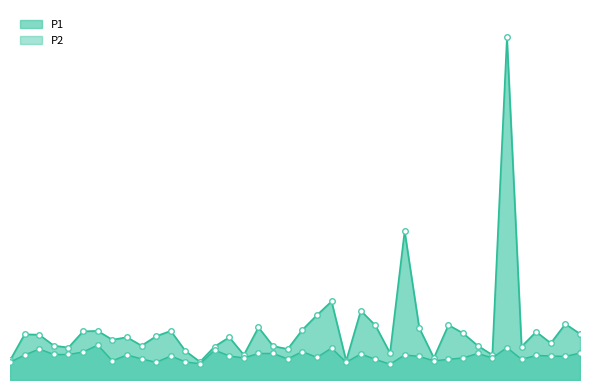

Reading left to right, extract all data points from this chart.

P1: 00:02=1.3	00:04=3.1	00:06=3.1	00:09=2.3	00:11=2.2	00:14=3.3	00:16=3.3	00:19=2.7	00:21=2.9	00:24=2.3	00:26=3.0	00:29=3.3	00:31=2.0	00:33=1.2	00:36=2.3	00:38=2.9	00:41=1.7	00:43=3.6	00:46=2.3	00:48=2.1	00:51=3.4	00:53=4.4	00:56=5.3	00:58=1.3	01:00=4.7	01:03=3.7	01:05=1.8	01:08=10.1	01:10=3.5	01:13=1.5	01:15=3.7	01:18=3.2	01:21=2.3	01:29=1.7	01:31=23.2	01:34=2.3	01:36=3.3	01:39=2.5	01:41=3.8	01:44=3.1
P2: 00:02=1.2	00:04=1.7	00:06=2.1	00:09=1.7	00:11=1.7	00:14=1.9	00:16=2.4	00:19=1.3	00:21=1.7	00:24=1.4	00:26=1.2	00:29=1.6	00:31=1.2	00:33=1.1	00:36=2.0	00:38=1.6	00:41=1.5	00:43=1.8	00:46=1.8	00:48=1.4	00:51=1.9	00:53=1.5	00:56=2.2	00:58=1.2	01:00=1.8	01:03=1.4	01:05=1.1	01:08=1.7	01:10=1.6	01:13=1.3	01:15=1.4	01:18=1.5	01:21=1.8	01:29=1.5	01:31=2.2	01:34=1.4	01:36=1.7	01:39=1.6	01:41=1.6	01:44=1.8